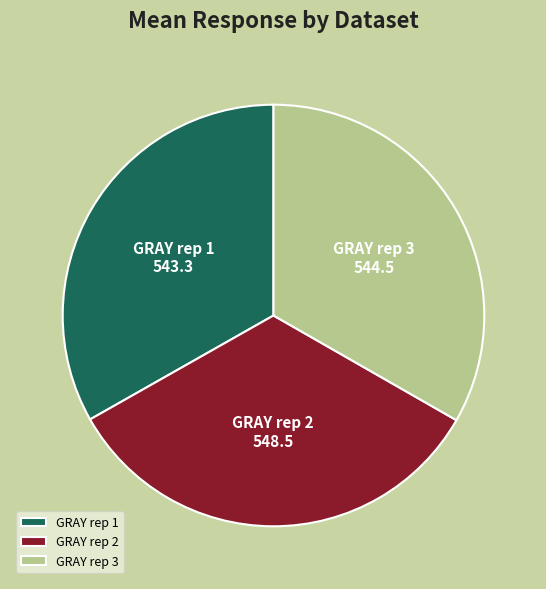

Count the number of slices in the pie.

3